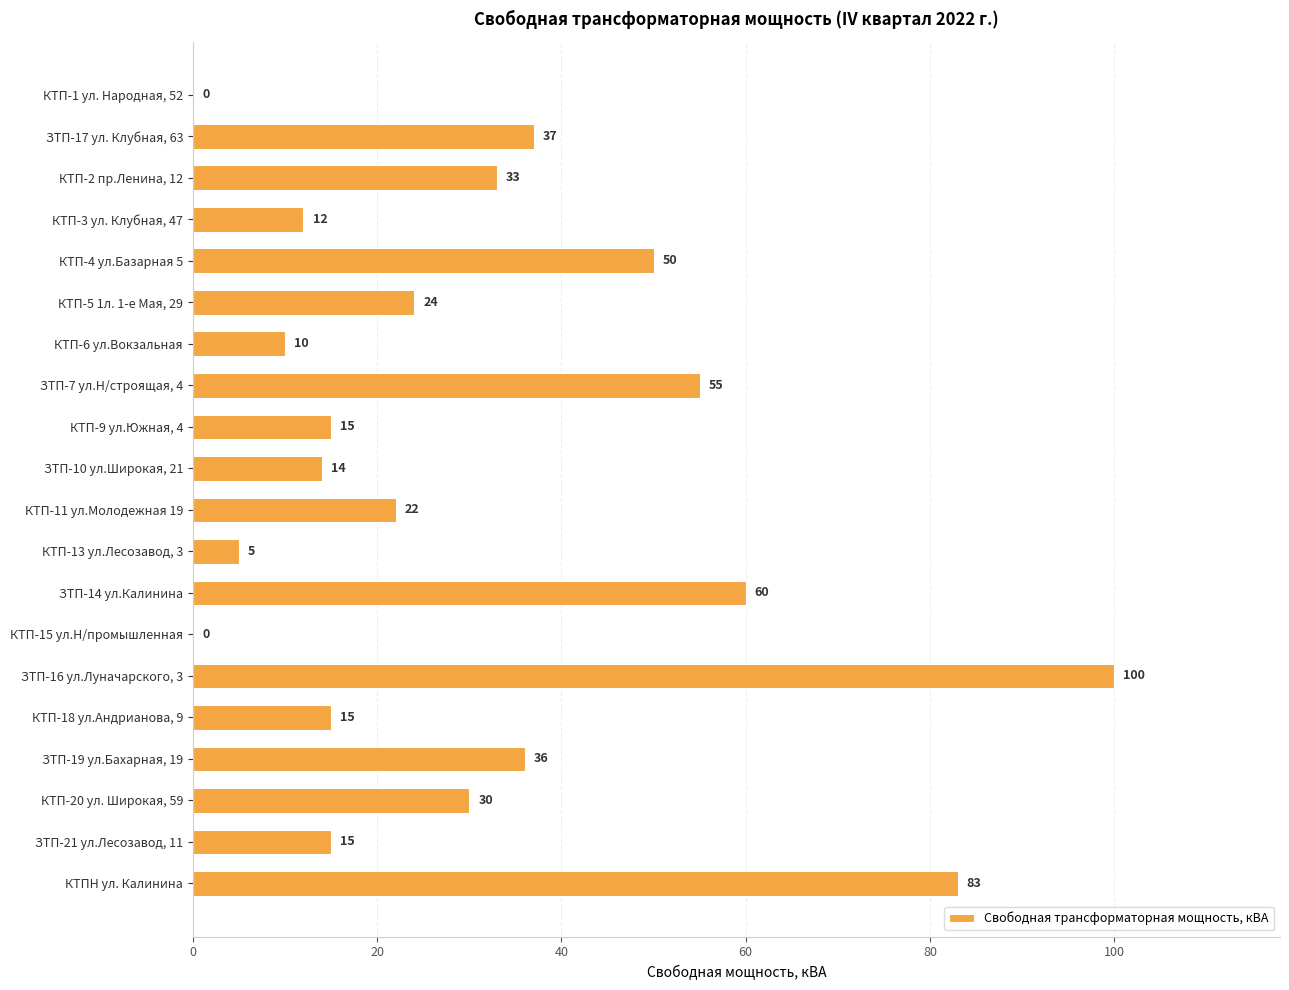

What is the ratio of the value at ЗТП-16 ул.Луначарского, 3 to the value at КТП-18 ул.Андрианова, 9?

6.7